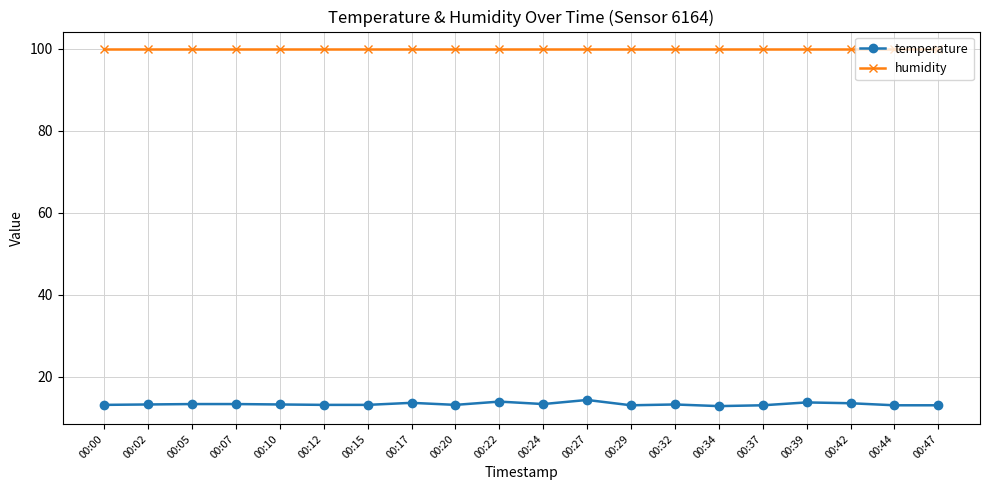

True or false: temperature and humidity intersect in this chart.

False